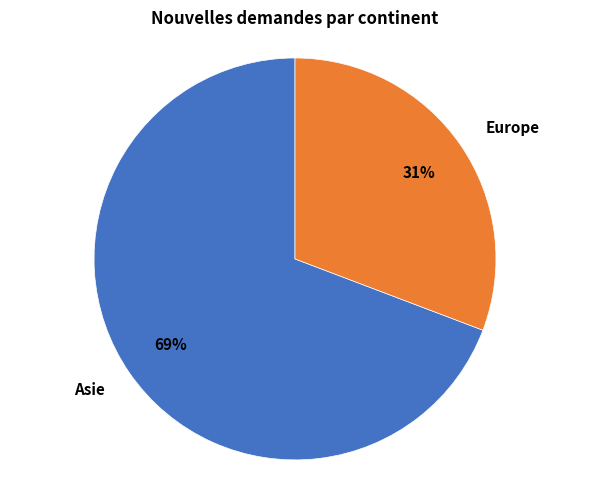

Which category accounts for the majority?

Asie